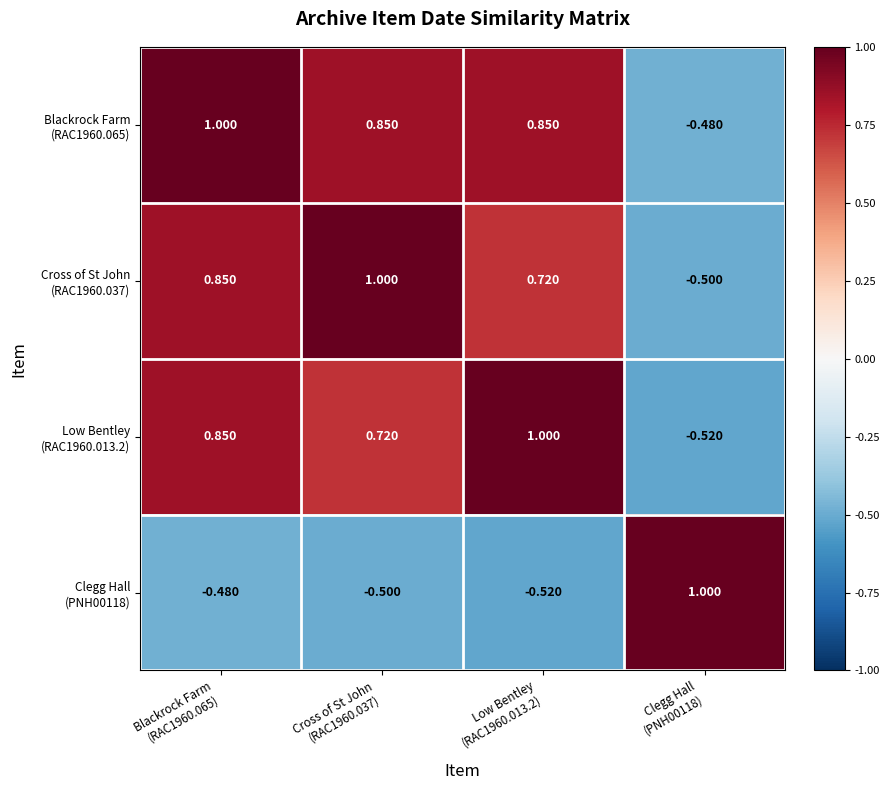

How many categories are shown in the chart?

4